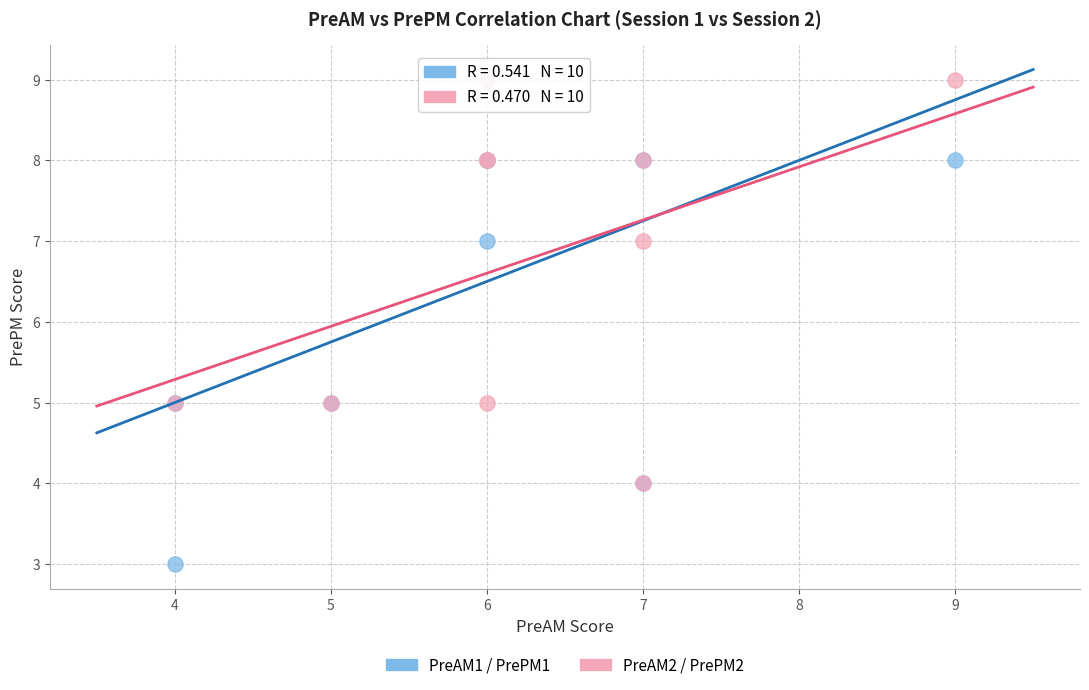

Which series reaches the minimum Y coordinate?

PreAM1 / PrePM1